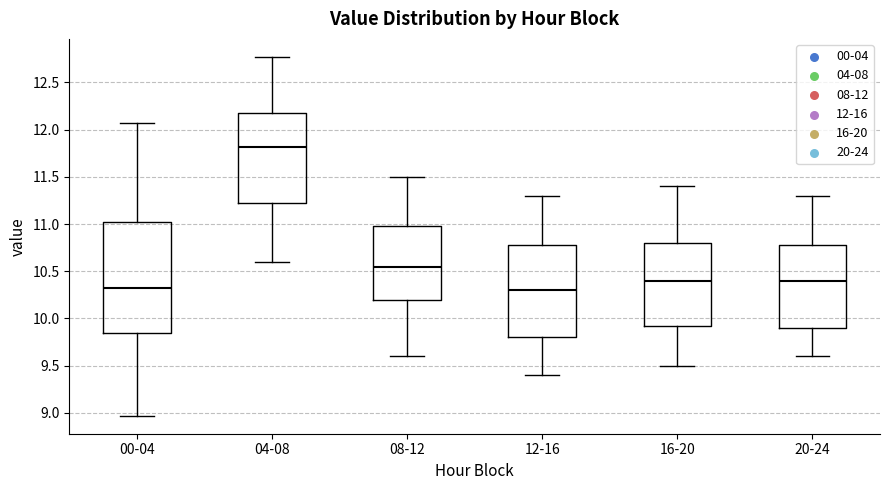

Reading left to right, read every box against the y-axis: the position of its median line, the range the box covers, and the ends of its whiskers. The values are not printed on the chart, so give them approximately, as read against the axis.

00-04: median 10.30, box 9.85 to 11.00, whiskers 8.95 to 12.05
04-08: median 11.80, box 11.25 to 12.20, whiskers 10.60 to 12.75
08-12: median 10.55, box 10.20 to 11.00, whiskers 9.60 to 11.50
12-16: median 10.30, box 9.80 to 10.80, whiskers 9.40 to 11.30
16-20: median 10.40, box 9.95 to 10.80, whiskers 9.50 to 11.40
20-24: median 10.40, box 9.90 to 10.80, whiskers 9.60 to 11.30